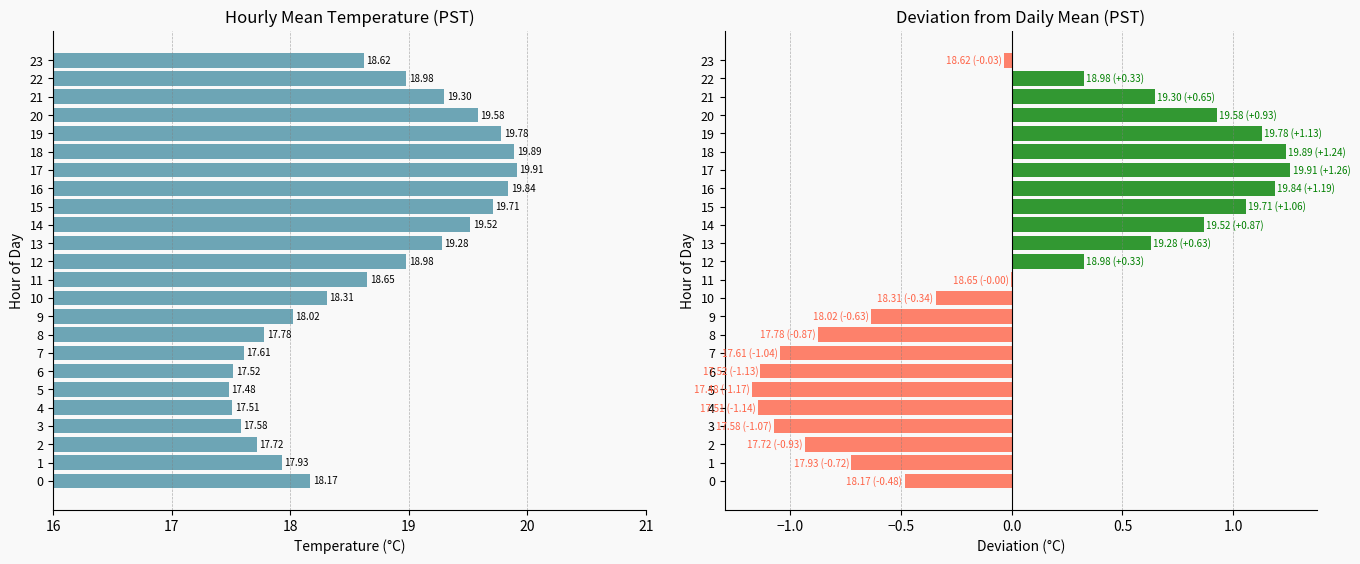

True or false: Deviation from Daily Mean has a value of 2.1 at 17.

False